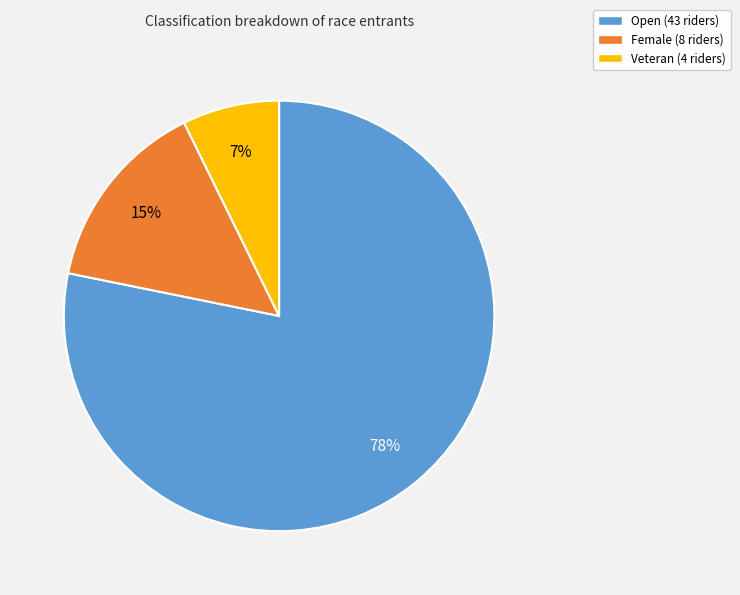

Which slice is the smallest?

Veteran